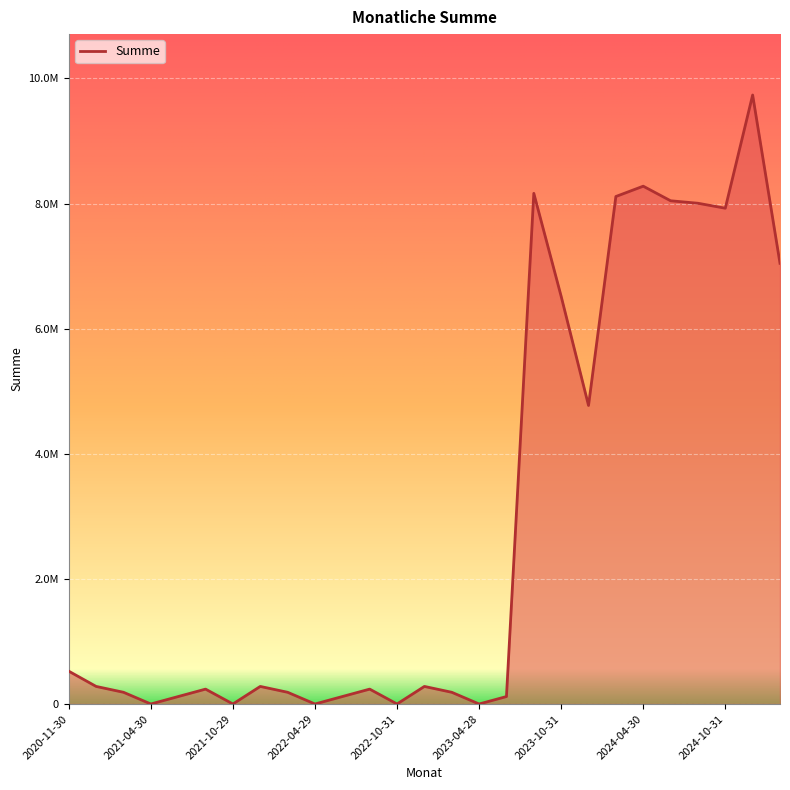

Reading left to right, list all the values displayed in this chart.

2020-11-30=524338.5	2021-01-29=280687.5	2021-02-26=187117.5	2021-04-30=0.0	2021-05-31=118875.0	2021-08-31=237750.0	2021-10-29=0.0	2022-01-31=280687.5	2022-02-28=187117.5	2022-04-29=0.0	2022-05-31=118875.0	2022-08-31=237750.0	2022-10-31=0.0	2023-01-31=280687.5	2023-02-28=187117.5	2023-04-28=0.0	2023-05-31=118875.0	2023-08-31=8162750.0	2023-10-31=6516000.0	2024-01-31=4771687.5	2024-02-29=8112117.5	2024-04-30=8277000.0	2024-05-31=8043875.0	2024-08-30=8004250.0	2024-10-31=7925000.0	2025-02-28=9734430.0	2025-04-30=7044000.0